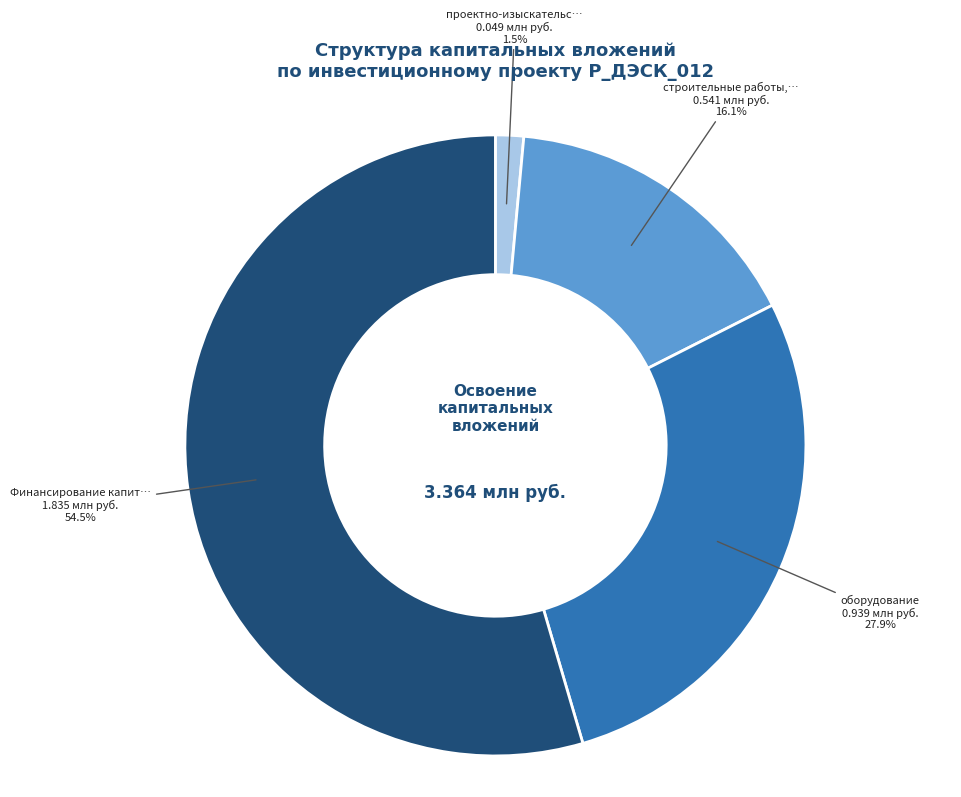

Is there a majority slice in this chart?

Yes